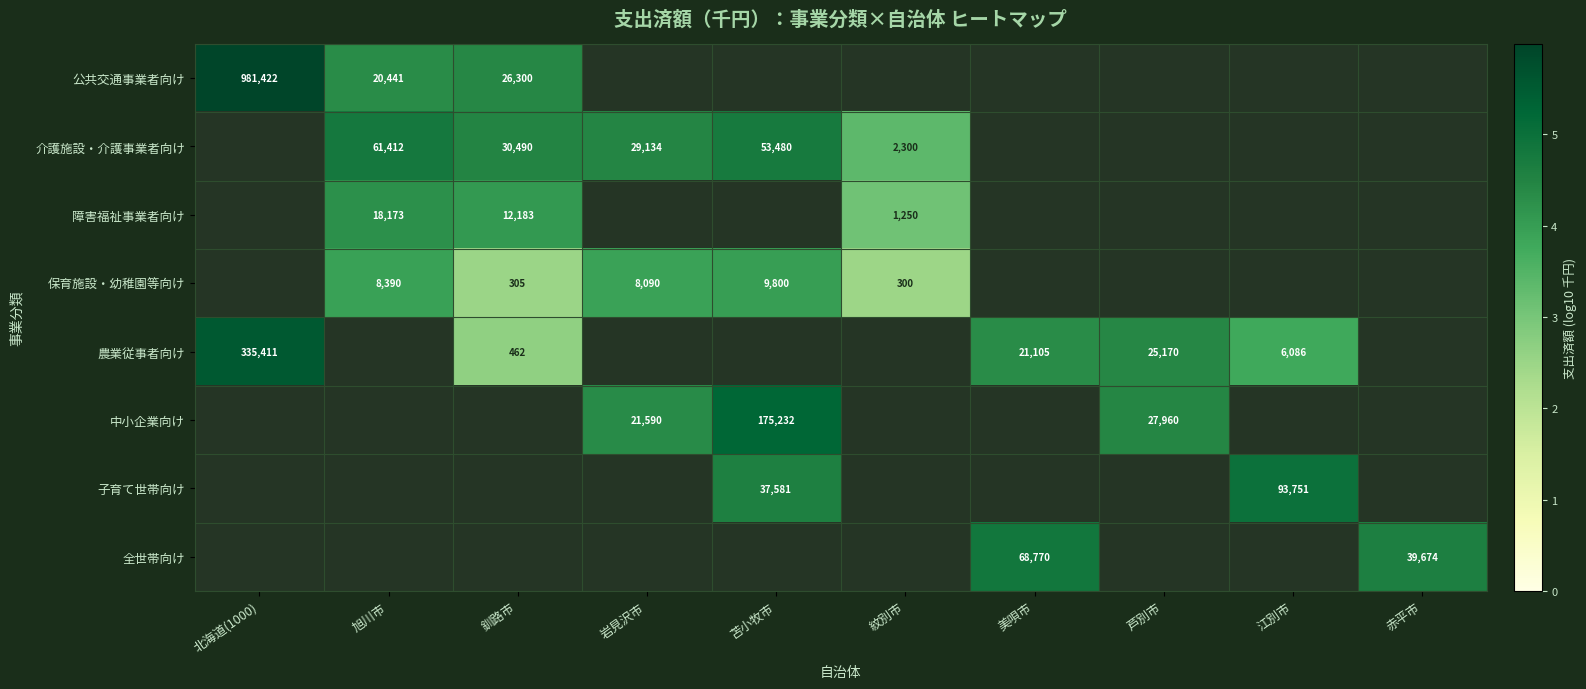

Is the value of 子育て世帯向け at 江別市 greater than the value of 介護施設・介護事業者向け at 岩見沢市?

Yes